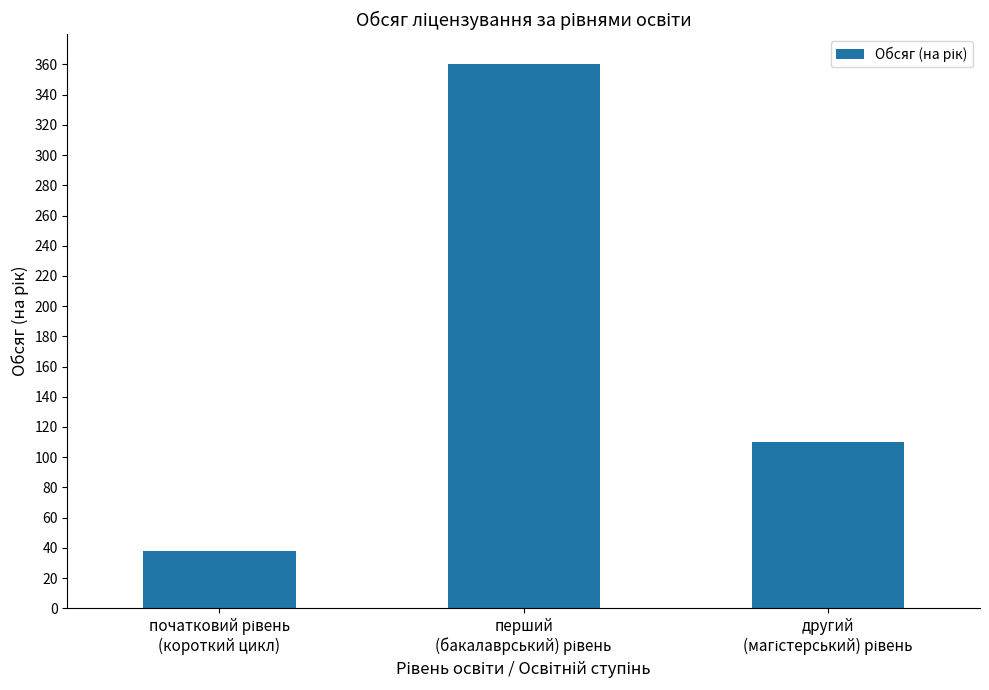

What is the value of the 2nd bar from the left?

360